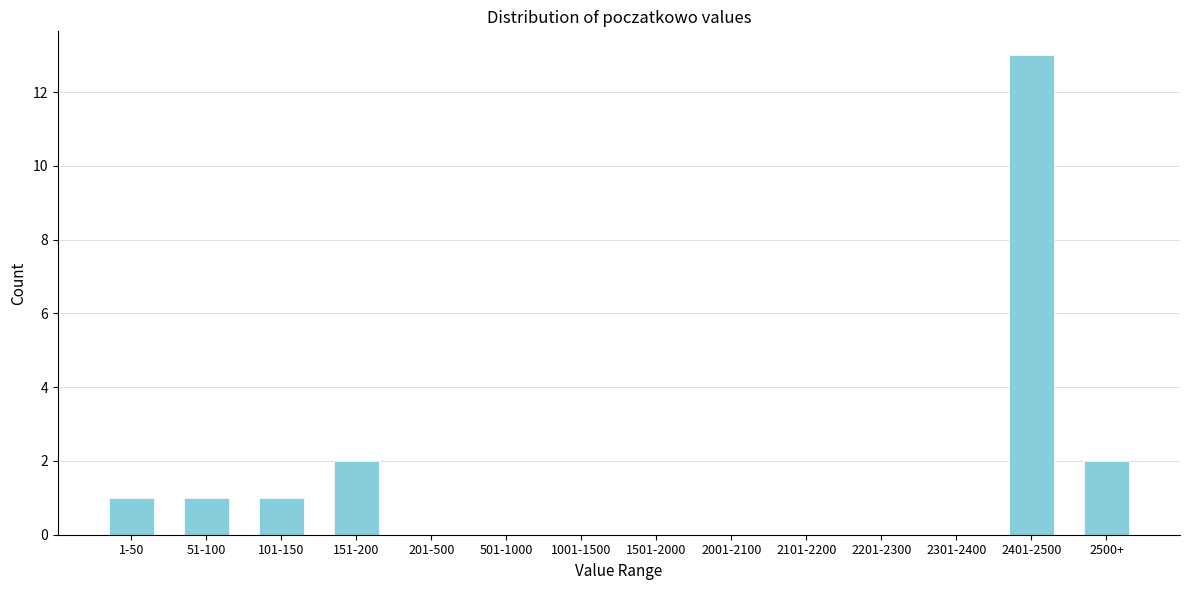

Between 2500+ and 501-1000, which is larger?

2500+